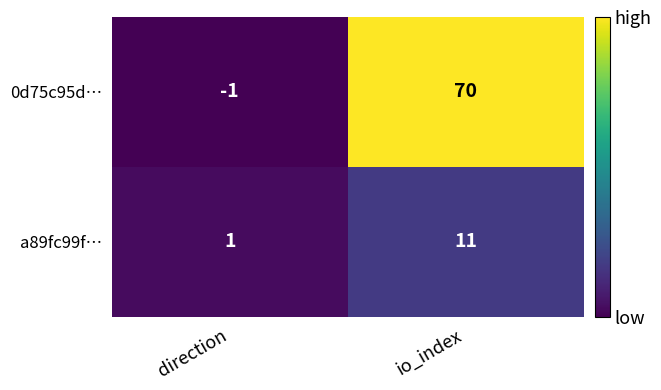

What is the greatest value displayed?

70